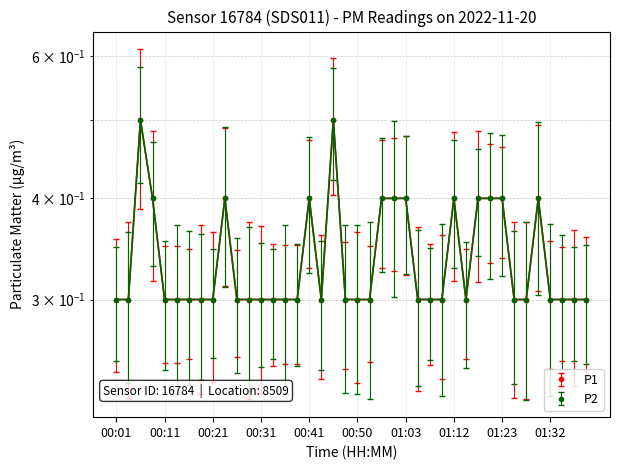

What is the value of the P1 point at the 6th from the left?

0.3